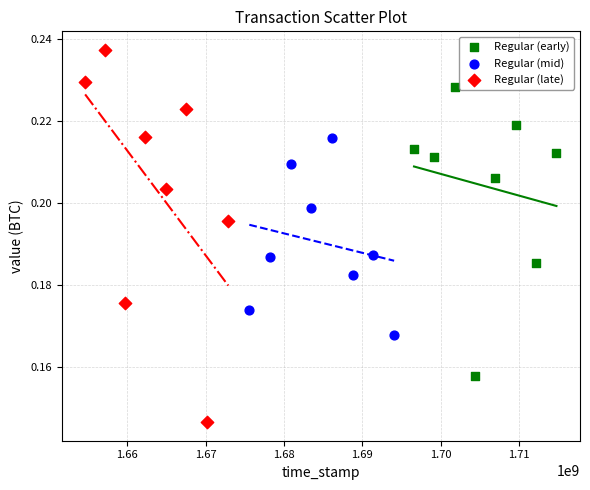

Which series reaches the maximum Y coordinate?

Regular (late)